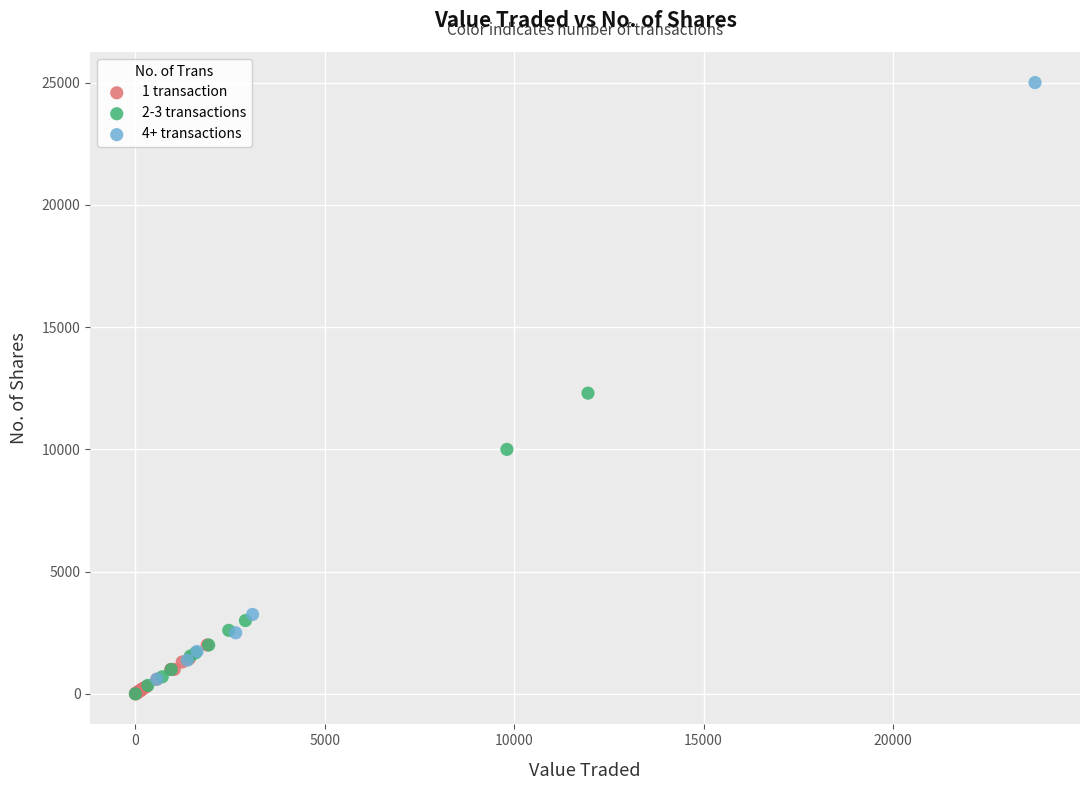

Which series reaches the maximum Y coordinate?

4+ transactions